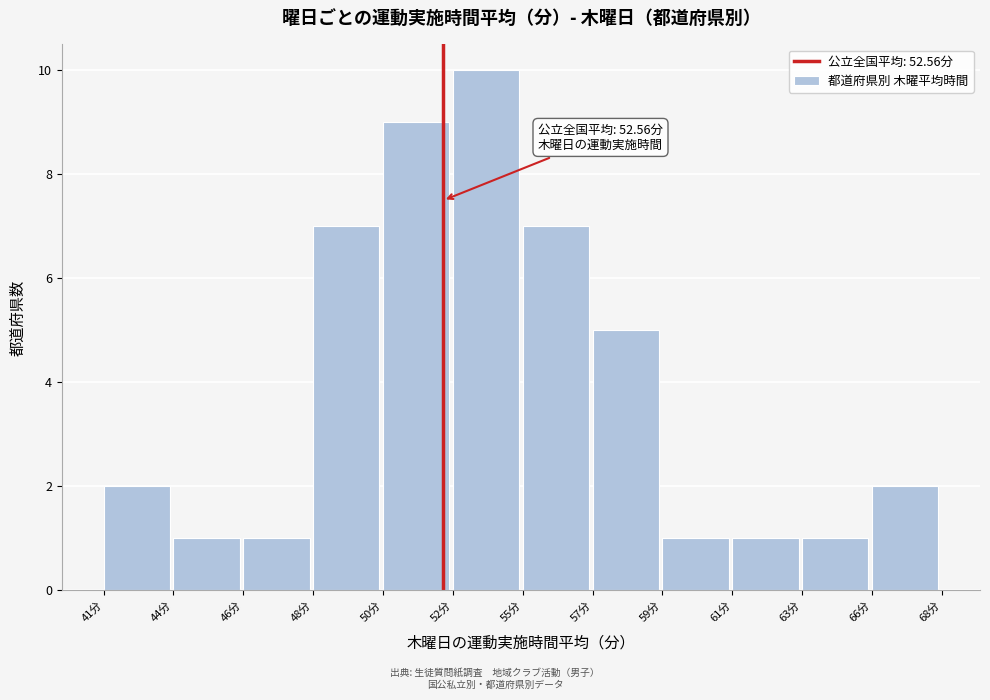

Reading right to left, what are all the values shown in this chart?

66分=2	63分=1	61分=1	59分=1	57分=5	55分=7	52分=10	50分=9	48分=7	46分=1	44分=1	41分=2